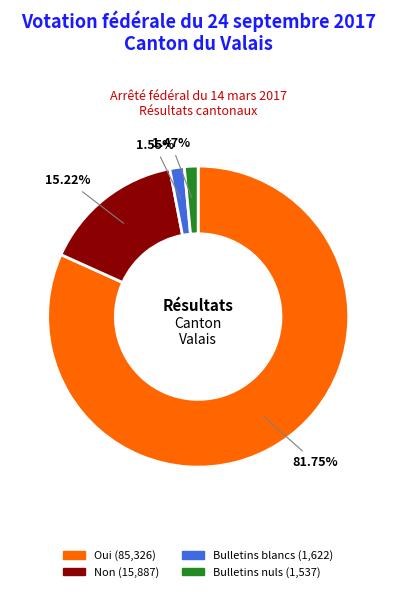

Which has a higher value, Oui or Bulletins blancs?

Oui